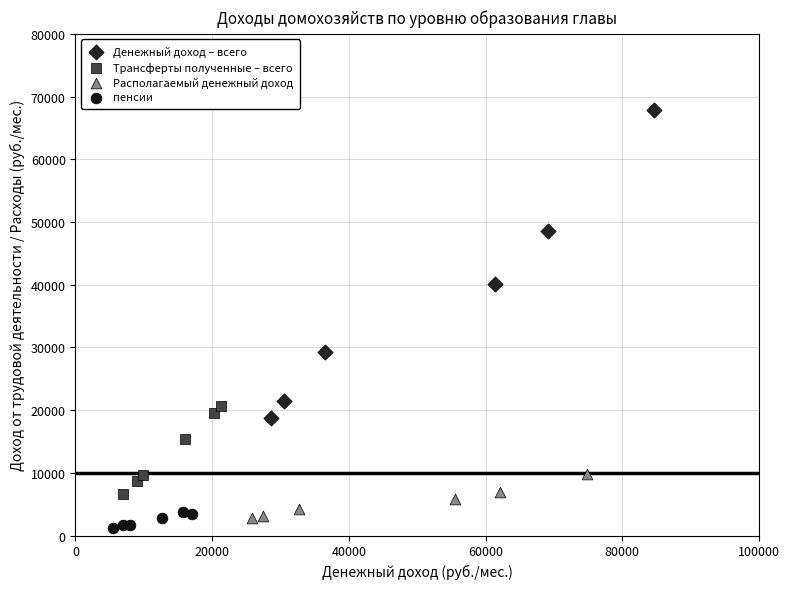

Which series has the largest Y range (max minus min)?

Денежный доход – всего